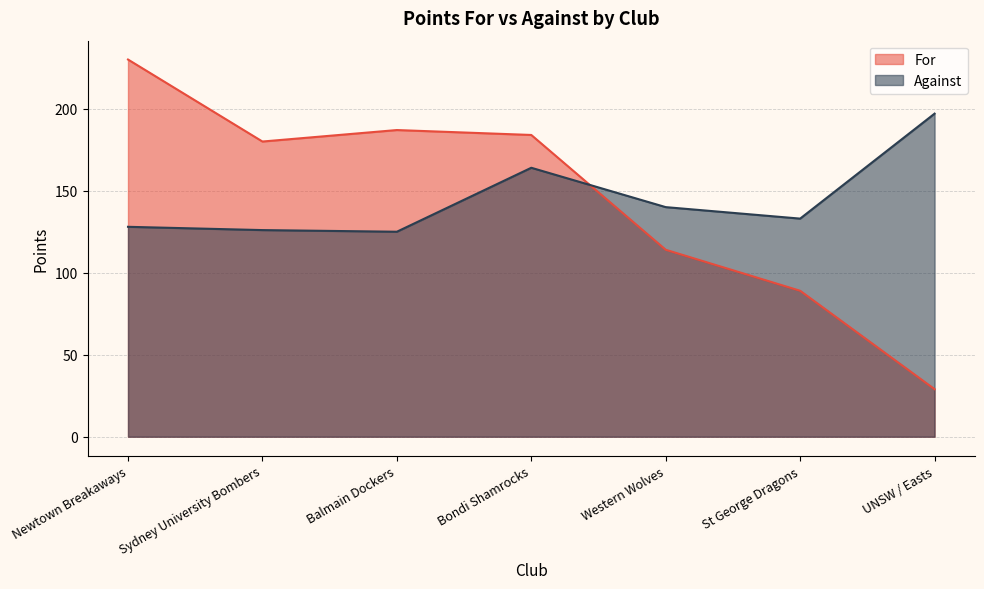

What is the total value across all series at Newtown Breakaways?

358